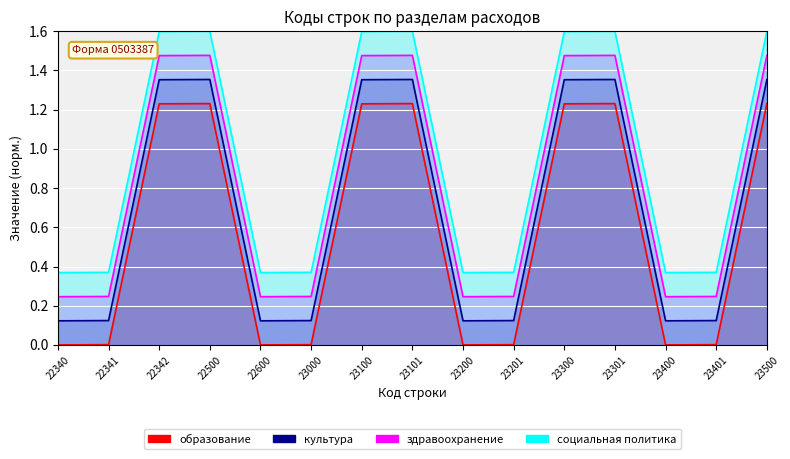

At which category does здравоохранение reach its first local valley?

22600